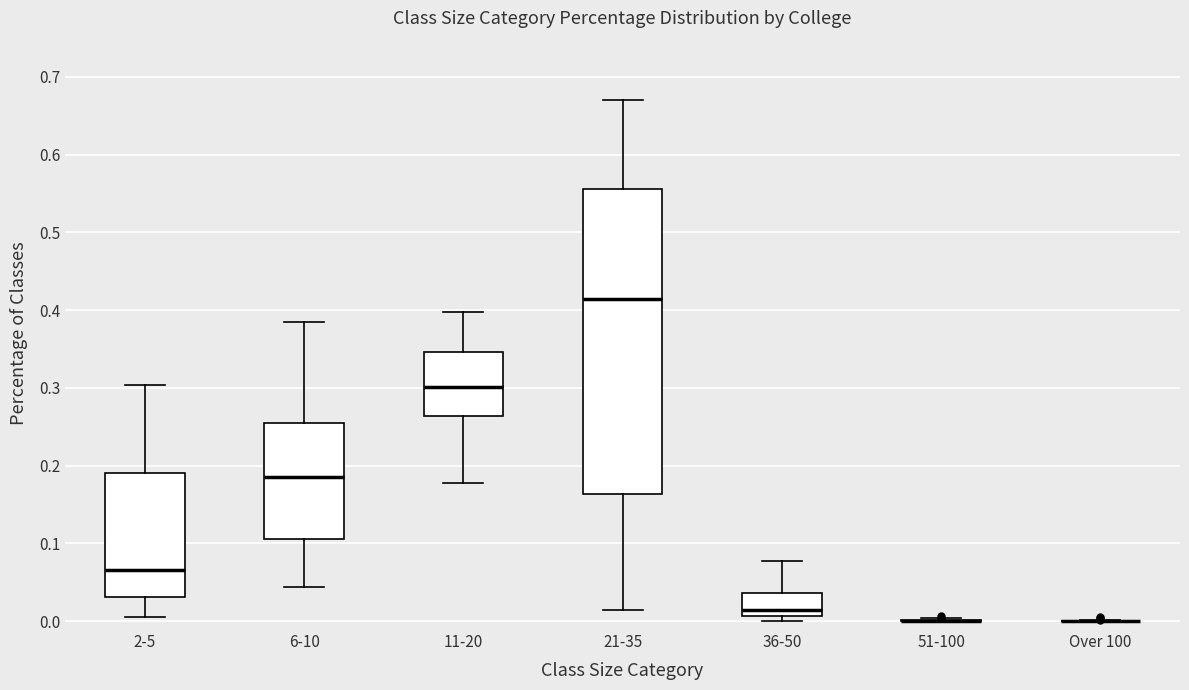

Reading left to right, transcribe this box plot: for each box, give where its median line is, the range the box spans, and where its two whiskers end, as read against the y-axis. The values are not printed on the chart, so give them approximately, as read against the axis.

2-5: median 0.07, box 0.03 to 0.19, whiskers 0.01 to 0.30
6-10: median 0.19, box 0.11 to 0.25, whiskers 0.04 to 0.38
11-20: median 0.30, box 0.26 to 0.35, whiskers 0.18 to 0.40
21-35: median 0.41, box 0.16 to 0.56, whiskers 0.01 to 0.67
36-50: median 0.01 (just above the box's lower edge), box 0.01 to 0.04, whiskers 0.00 to 0.08
51-100: box collapsed to a line at 0.00, whiskers 0.00 to 0.00
Over 100: box collapsed to a line at 0.00, whiskers 0.00 to 0.00